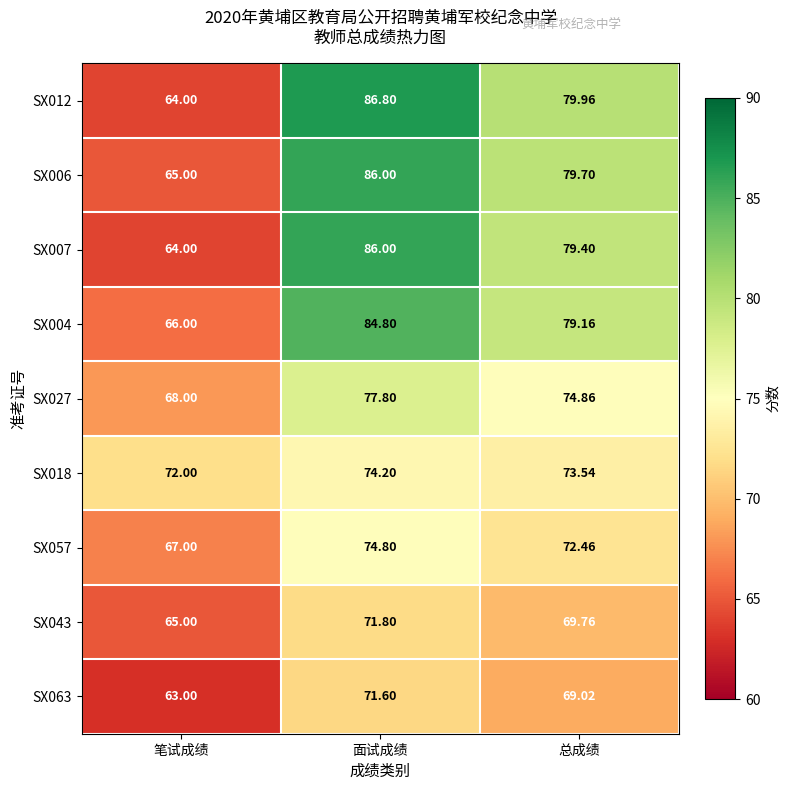

Which label corresponds to the smallest value in the chart?

笔试成绩